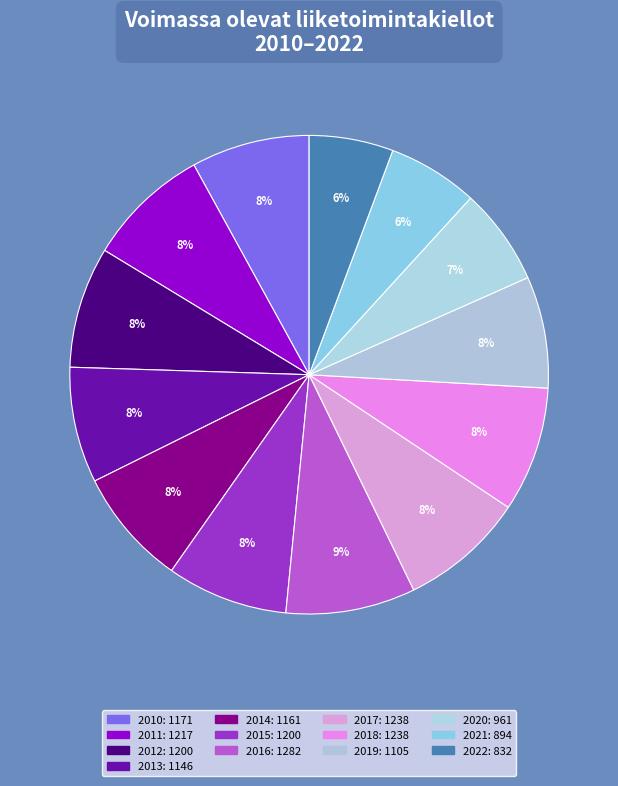

Is it true that 2020 is 1% of the pie?

False